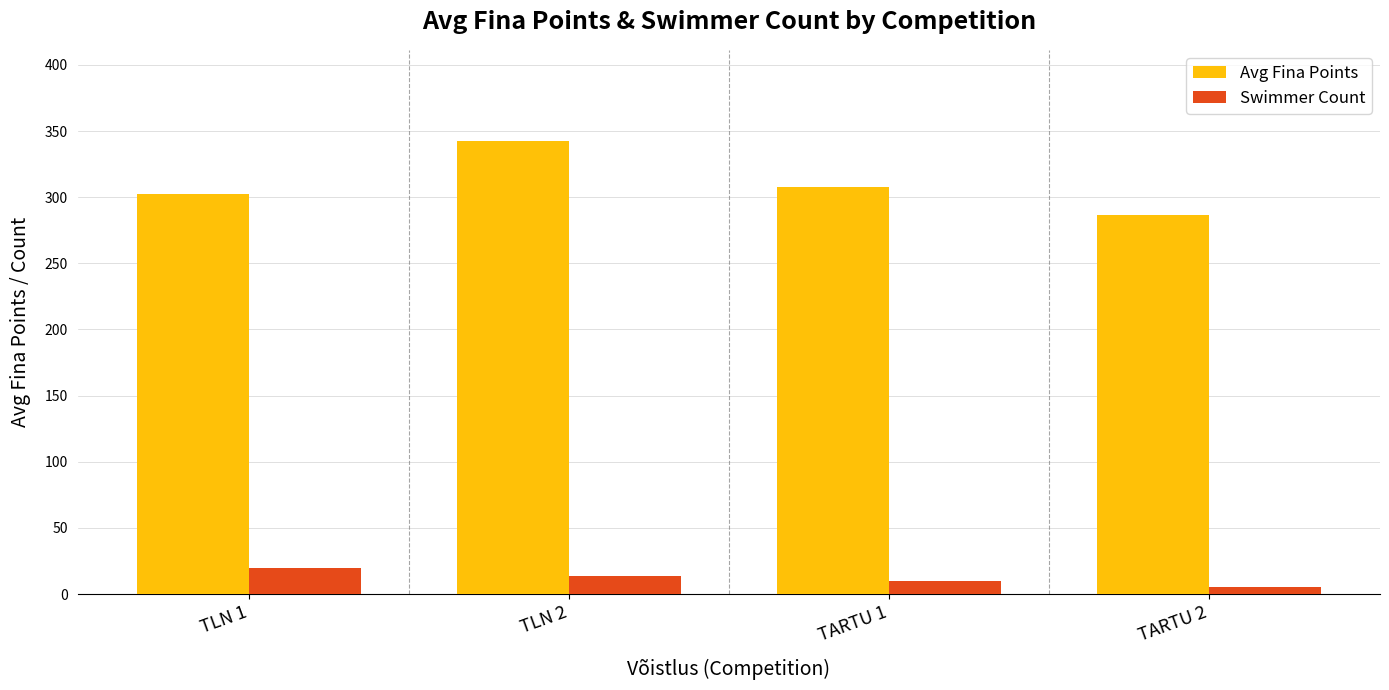

Reading left to right, what are all the values shown in this chart?

Avg Fina Points: 302.1	342.9	307.6	286.2
Swimmer Count: 20.0	14.0	10.0	5.0